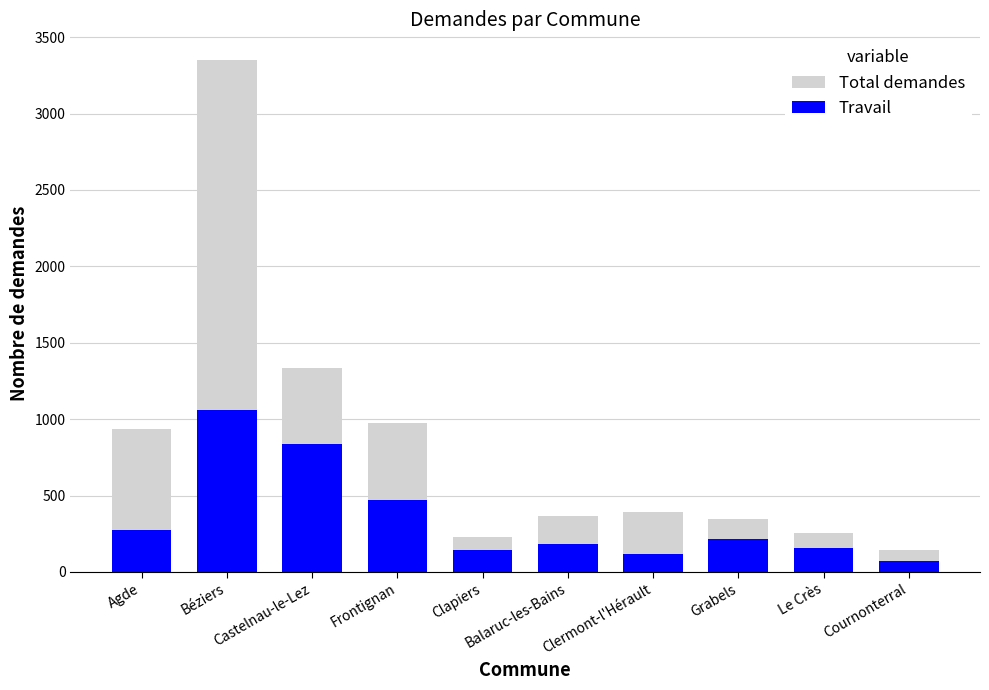

Which series has the widest spread of values?

Total demandes